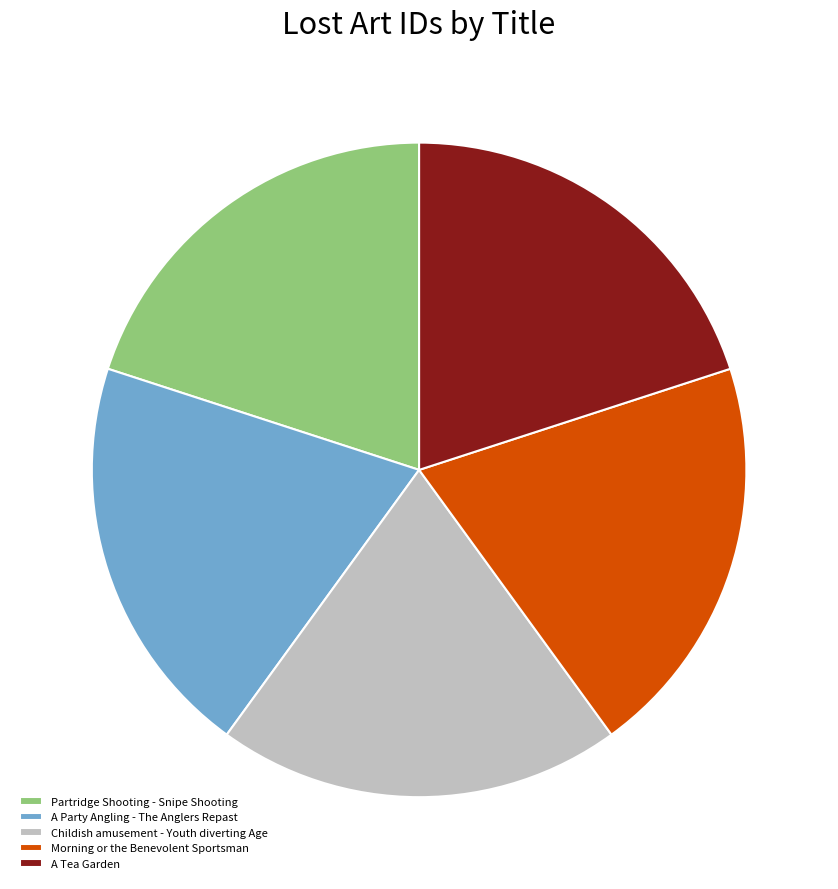

The Childish amusement - Youth diverting Age slice represents 20% of the pie. True or false?

True